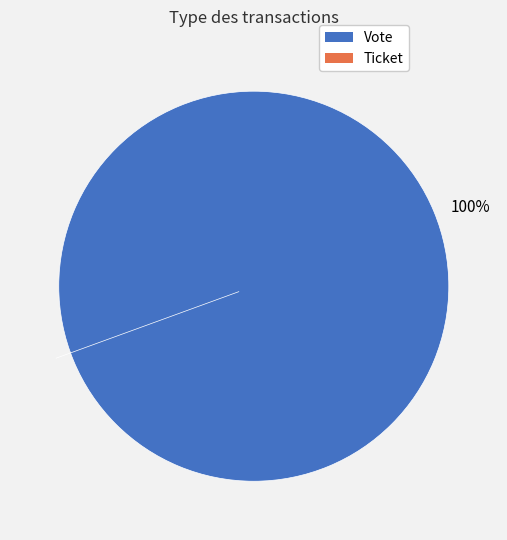

To the nearest percent, what portion does Vote represent?

100%